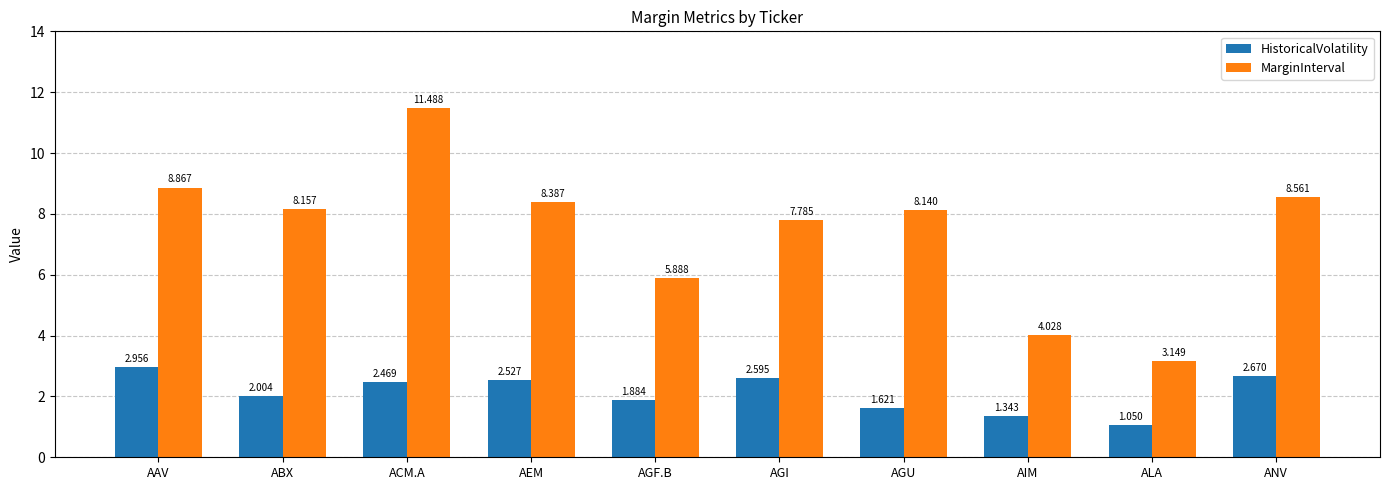

Is the value of MarginInterval at ABX greater than the value of HistoricalVolatility at AAV?

Yes